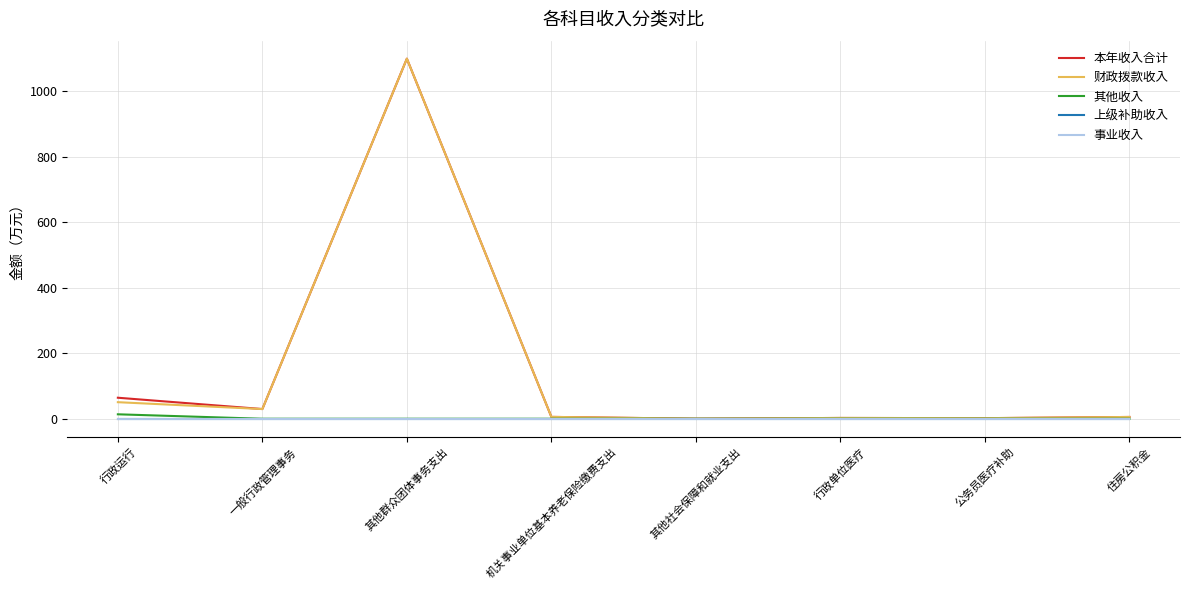

Rank the categories by 上级补助收入 value from highest to lowest.

行政运行, 一般行政管理事务, 其他群众团体事务支出, 机关事业单位基本养老保险缴费支出, 其他社会保障和就业支出, 行政单位医疗, 公务员医疗补助, 住房公积金